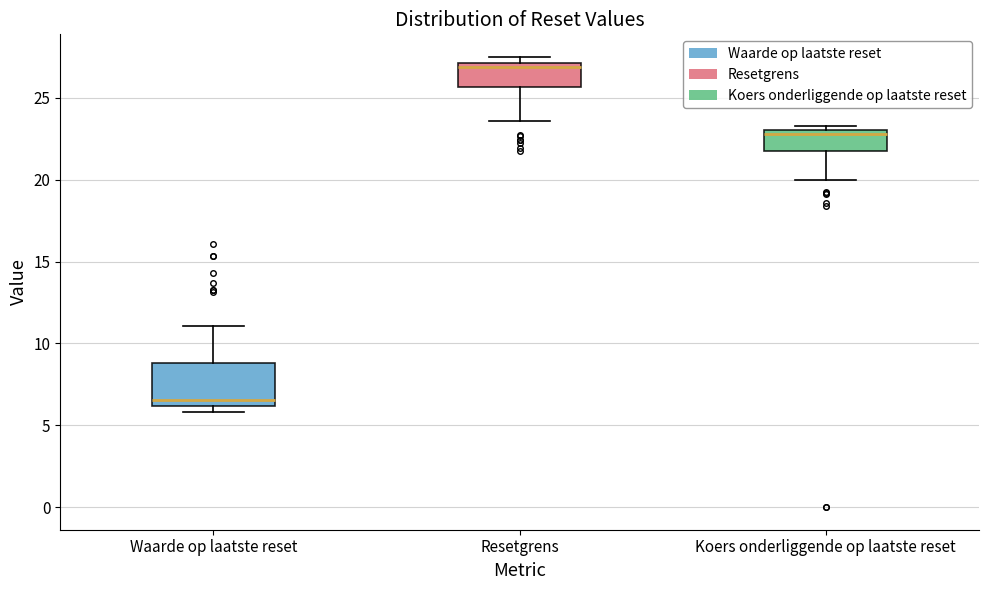

Which box is the tallest, from its lower edge to its upper edge?

Waarde op laatste reset